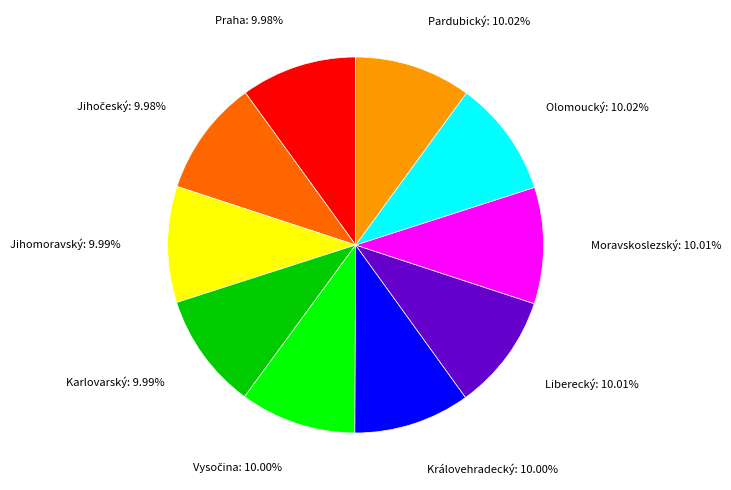

Is there a majority slice in this chart?

No